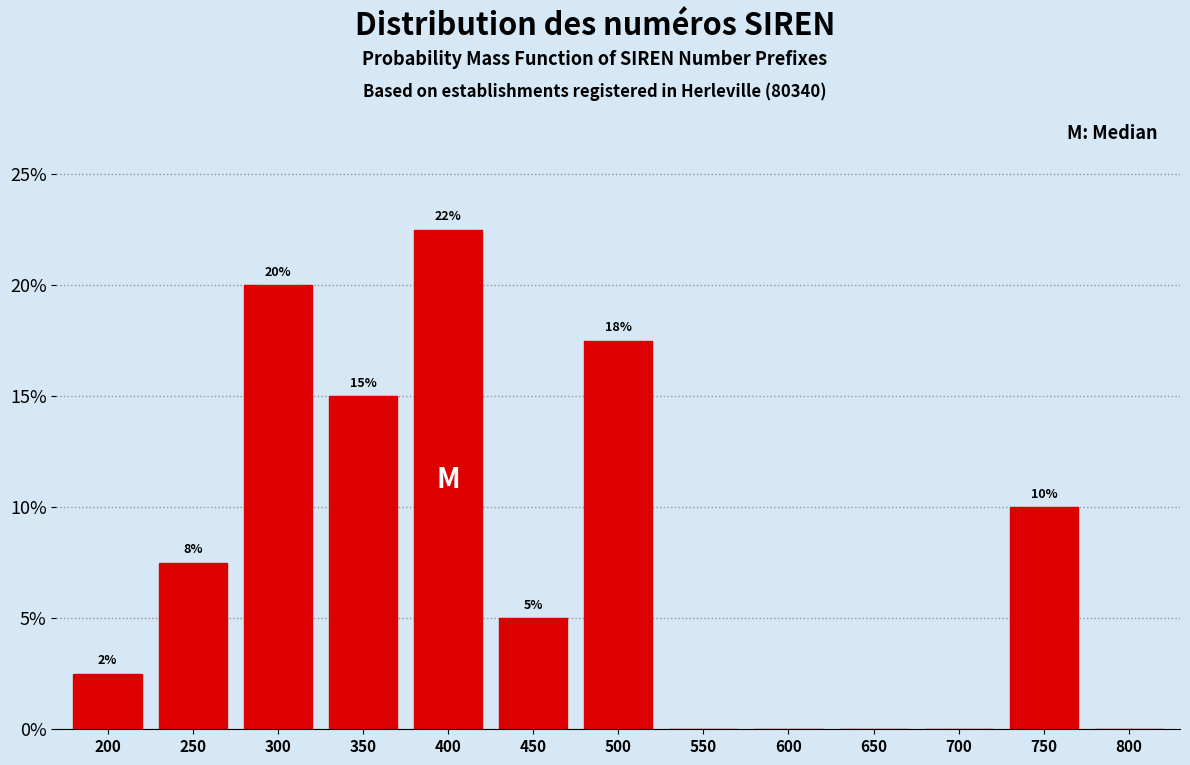

What is the change in value from 450 to 600?

-5.0